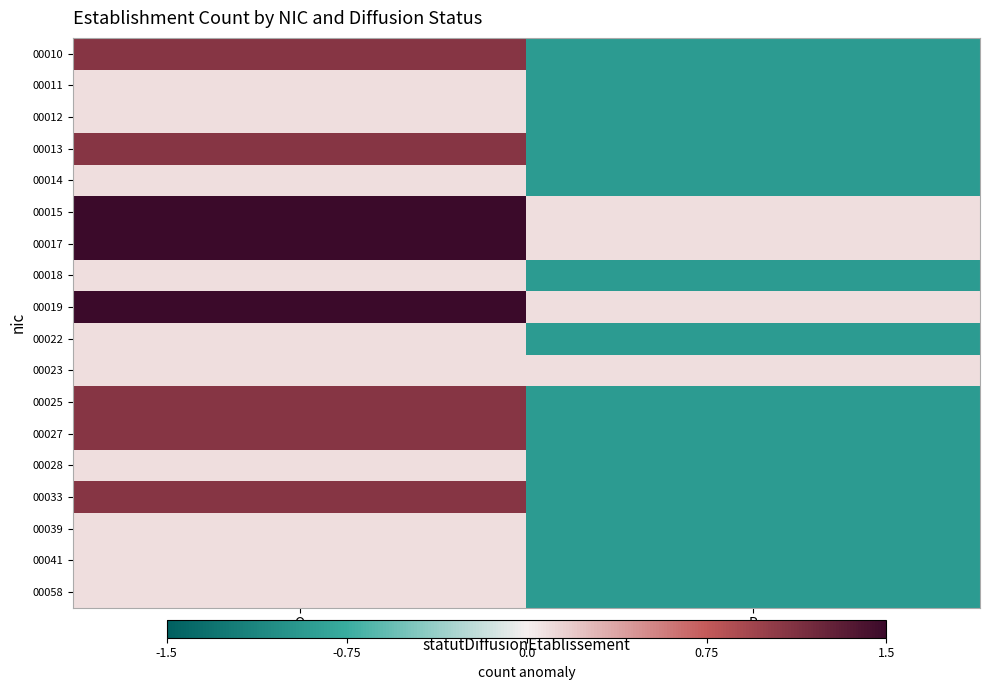

Reading left to right, what are all the values shown in this chart?

00010: O=1.1	P=-0.9
00011: O=0.1	P=-0.9
00012: O=0.1	P=-0.9
00013: O=1.1	P=-0.9
00014: O=0.1	P=-0.9
00015: O=2.1	P=0.1
00017: O=2.1	P=0.1
00018: O=0.1	P=-0.9
00019: O=2.1	P=0.1
00022: O=0.1	P=-0.9
00023: O=0.1	P=0.1
00025: O=1.1	P=-0.9
00027: O=1.1	P=-0.9
00028: O=0.1	P=-0.9
00033: O=1.1	P=-0.9
00039: O=0.1	P=-0.9
00041: O=0.1	P=-0.9
00058: O=0.1	P=-0.9